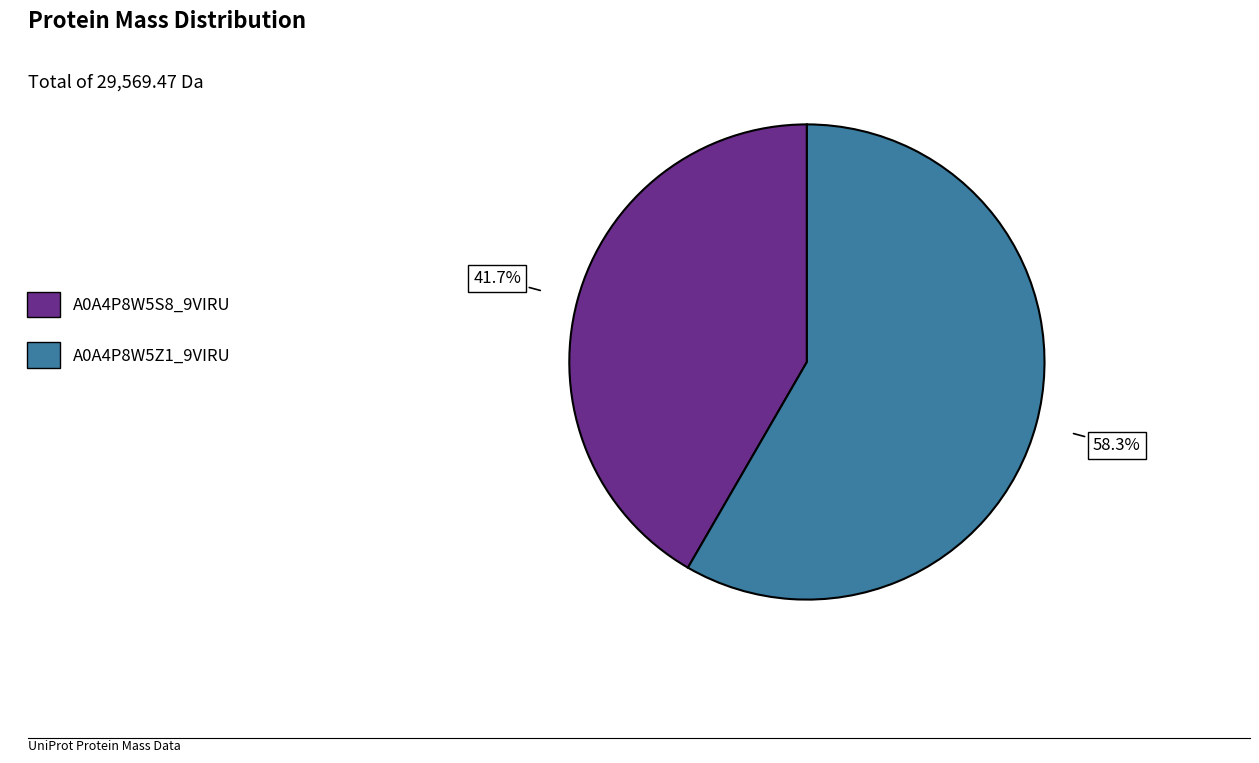

Is the sum of A0A4P8W5S8_9VIRU and A0A4P8W5Z1_9VIRU greater than half?

Yes